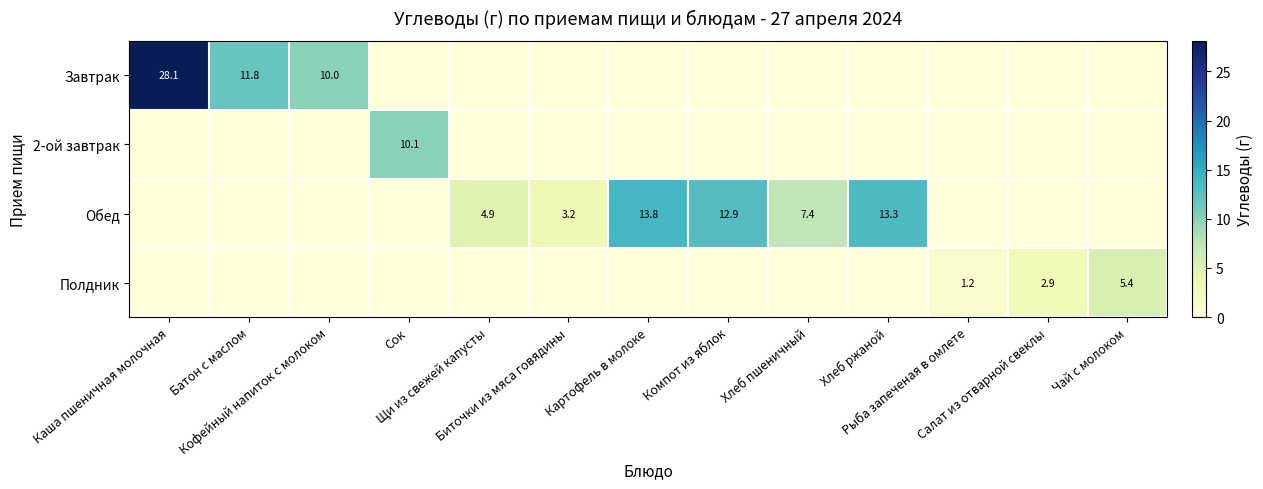

The Обед series shows 23.5 at Картофель в молоке. True or false?

False